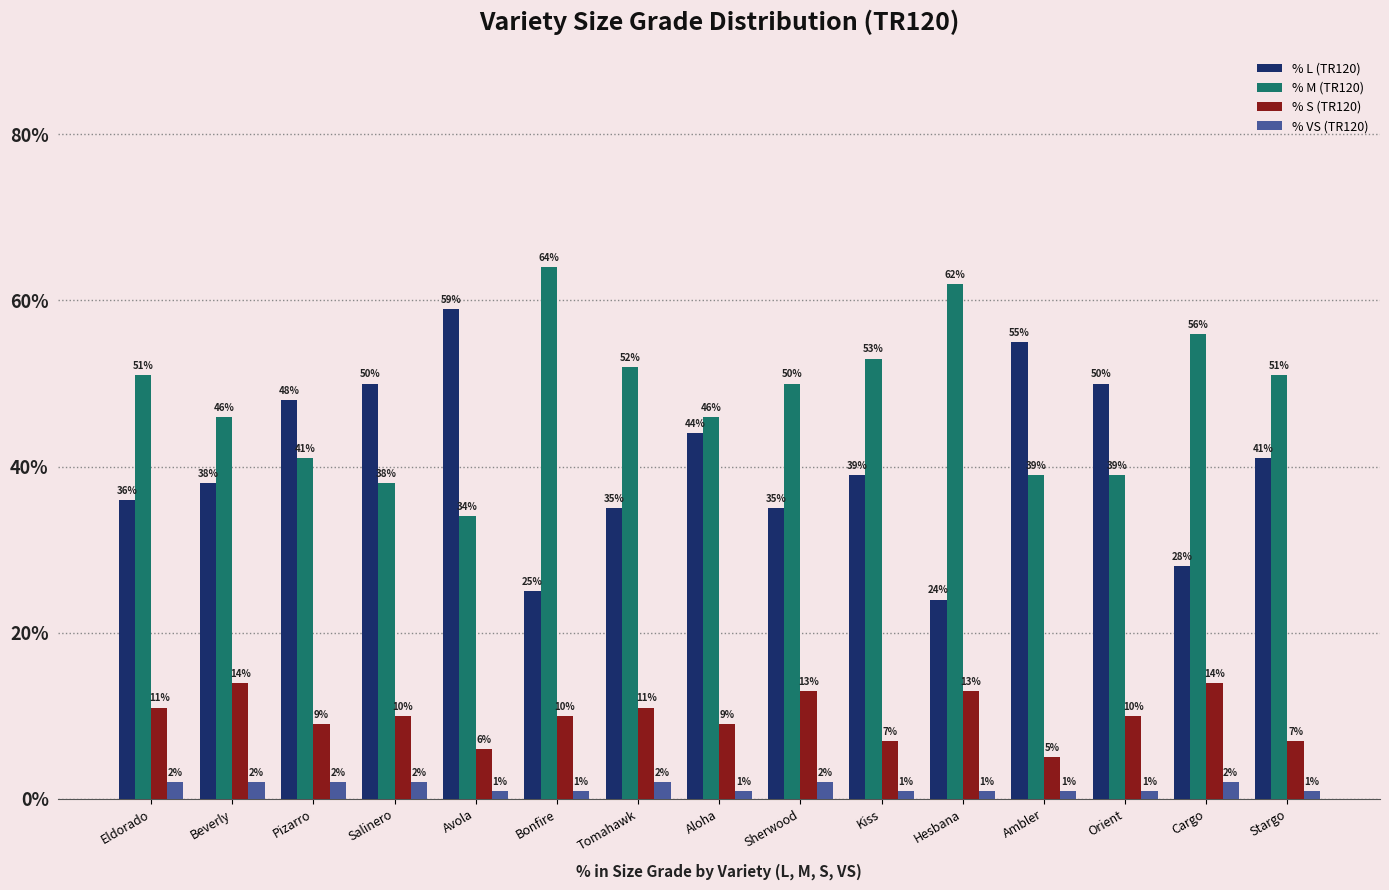

How many groups of bars are there?

15